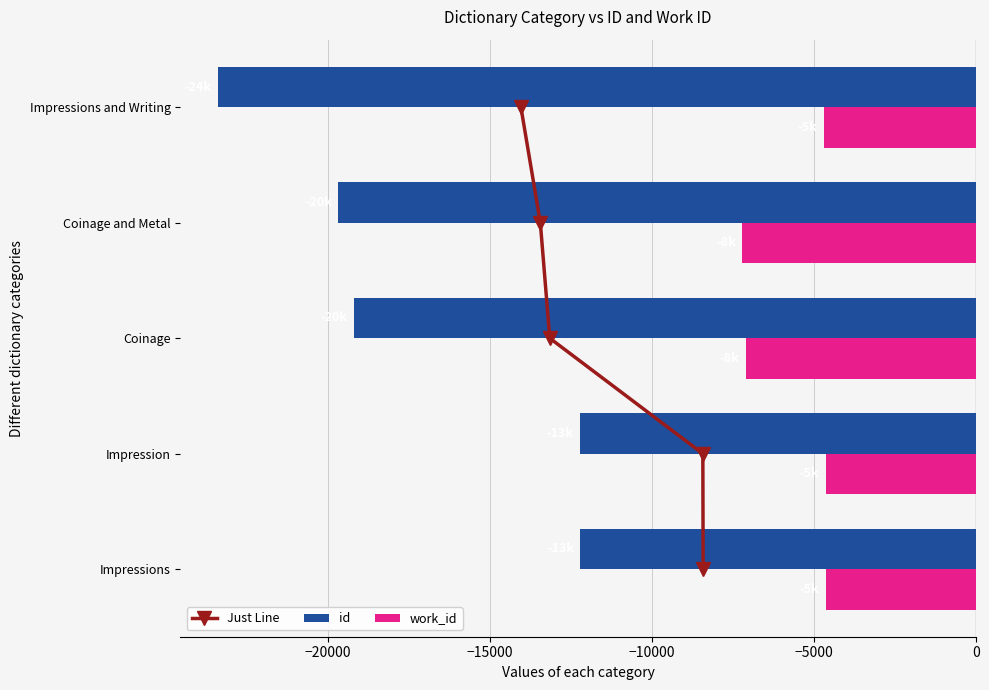

Is the value of work_id at Impression greater than the value of id at Coinage?

Yes